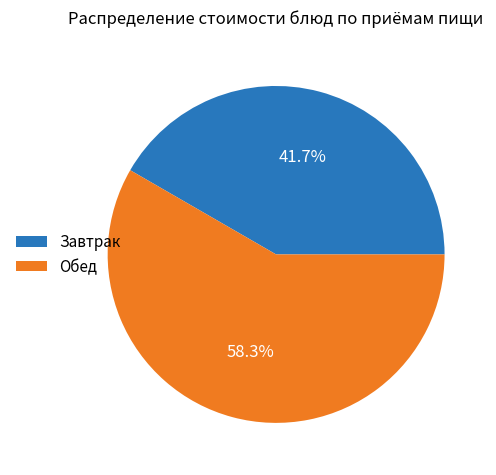

What is the ratio of the value at Завтрак to the value at Обед?

0.7